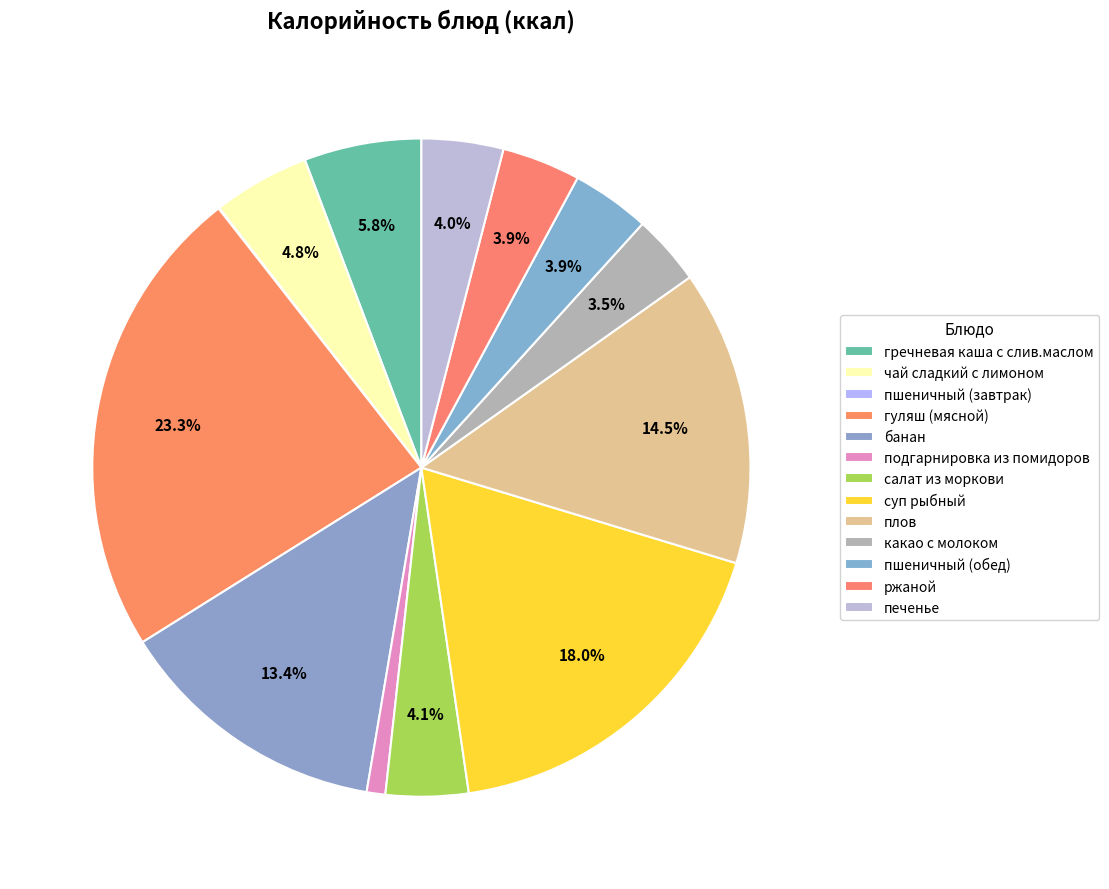

To the nearest percent, what percentage of the pie is гуляш (мясной)?

23%